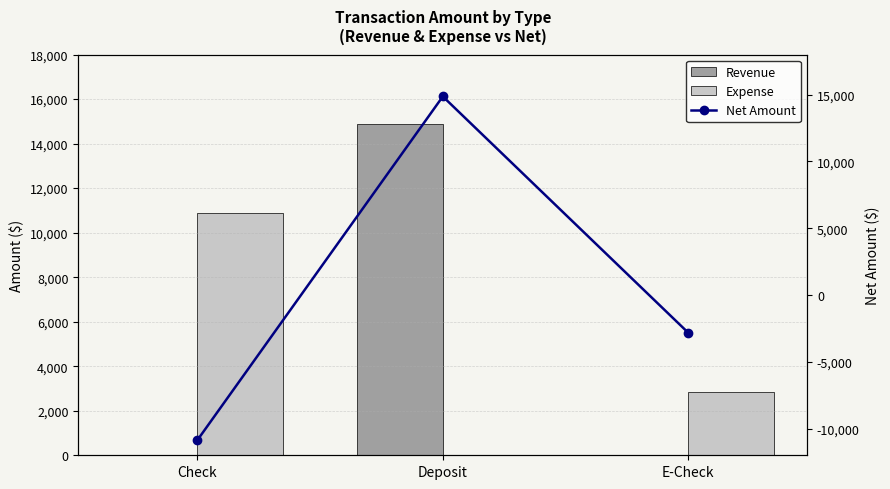

What are all the series names shown in the legend?

Revenue, Expense, Net Amount